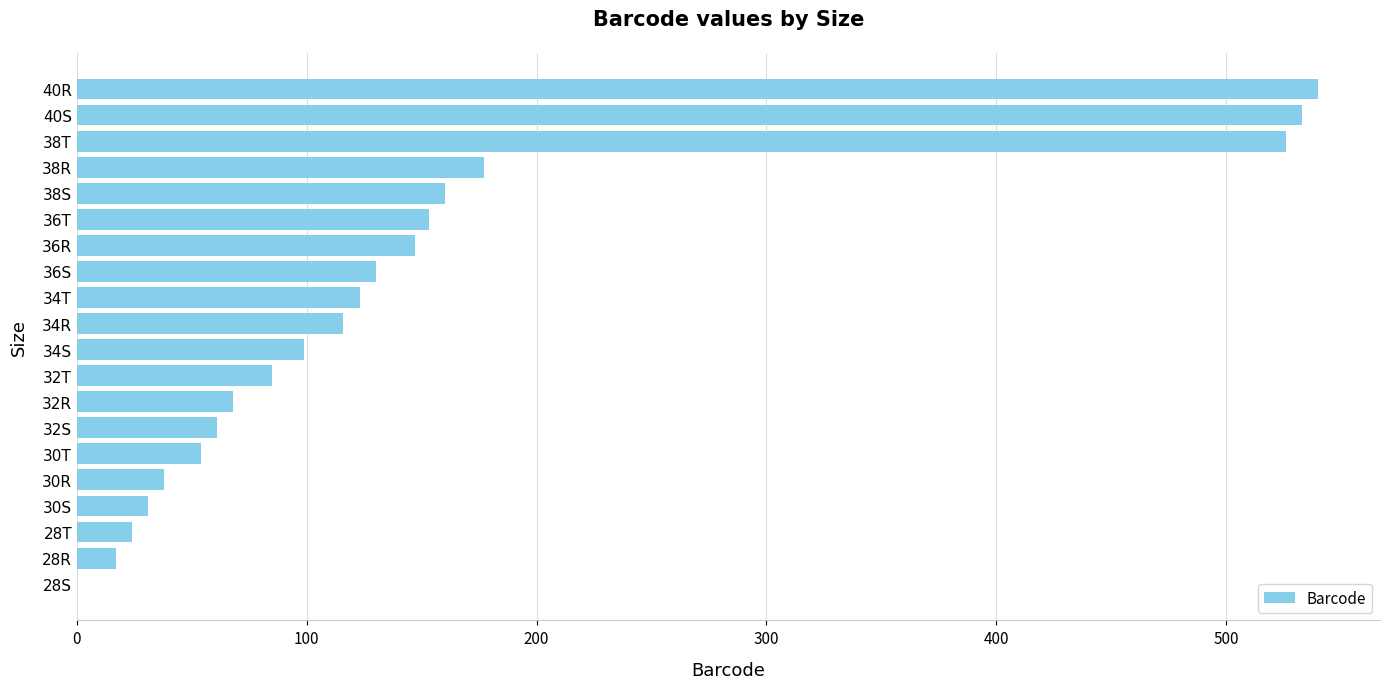

How many positive values are there?

19